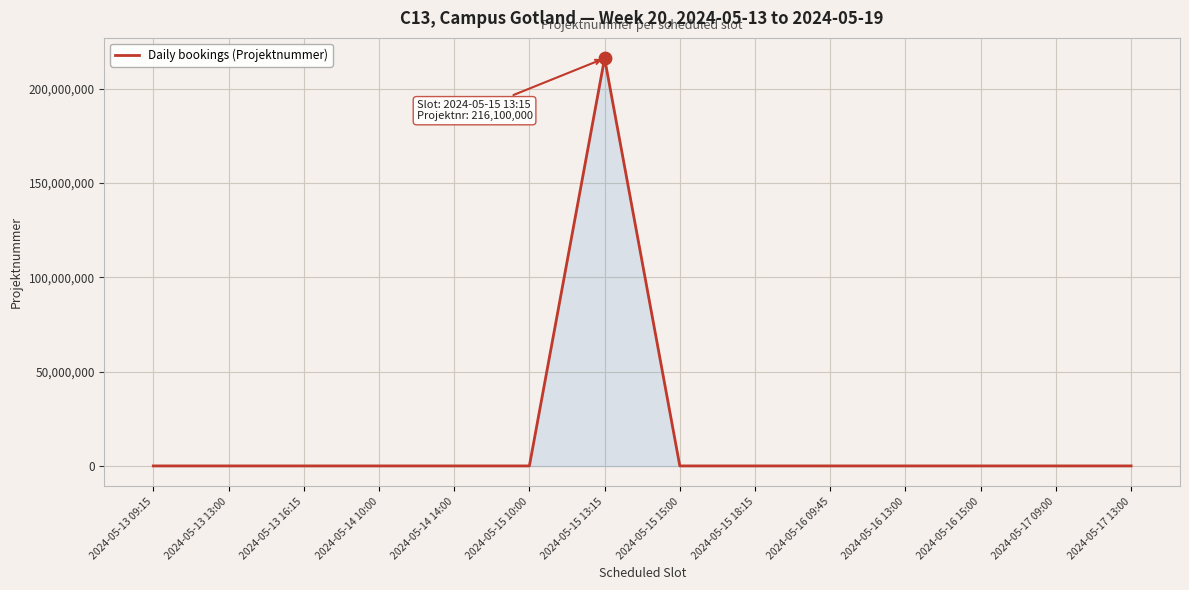

The chart shows a value of 99998 at 2024-05-16 15:00. True or false?

True